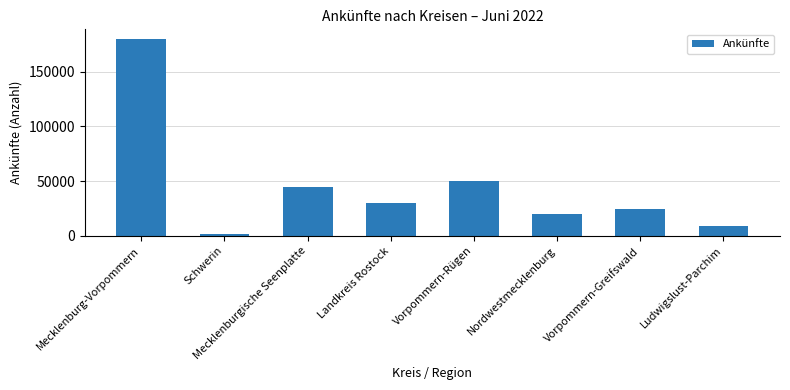

What is the label of the 2nd bar from the right?

Vorpommern-Greifswald